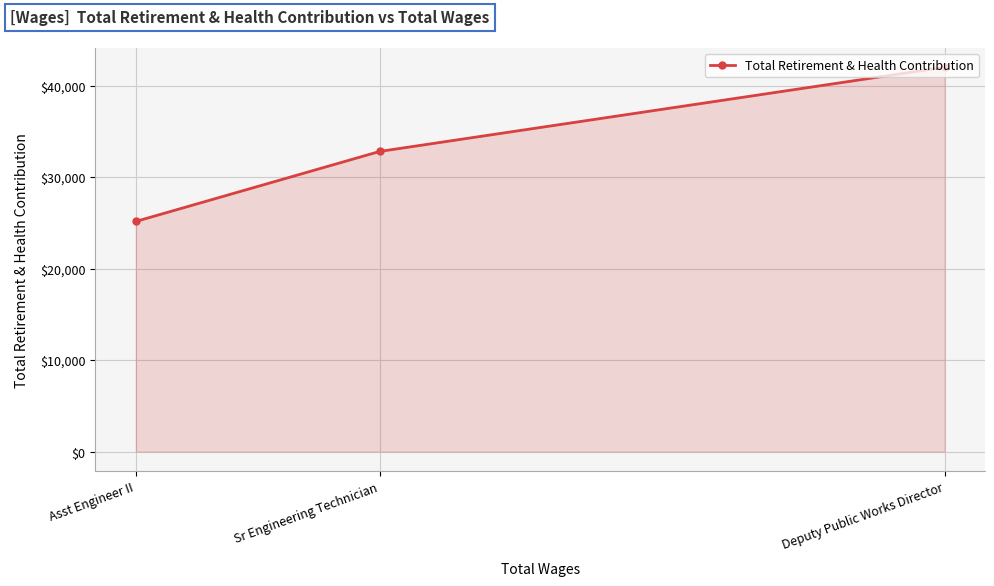

The value at Asst Engineer II is 25147. True or false?

True